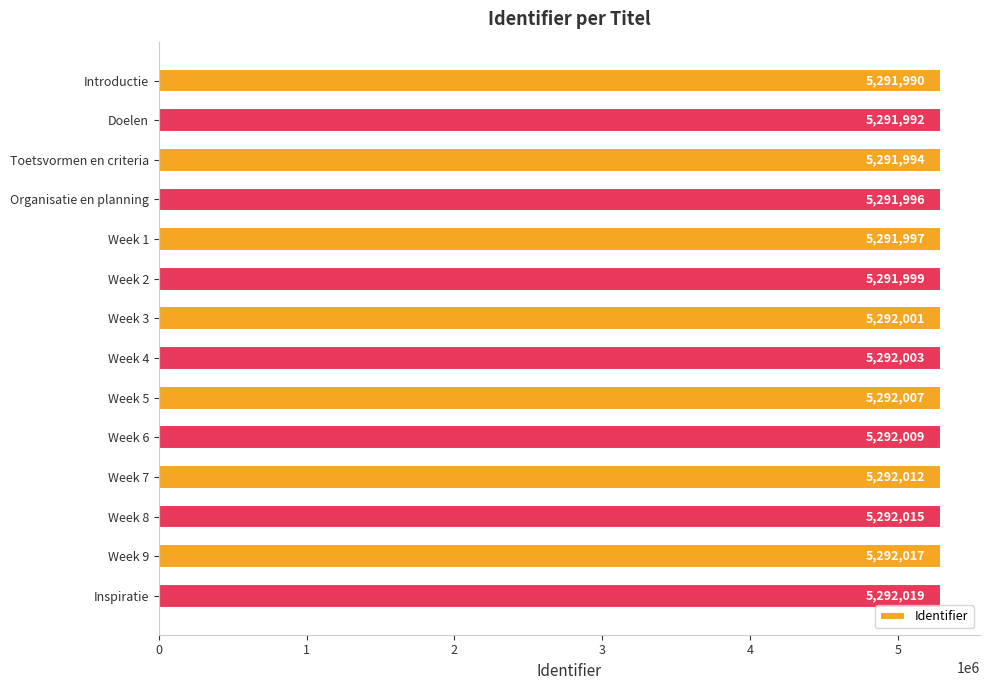

True or false: the data shows 1222604 at Week 1.

False